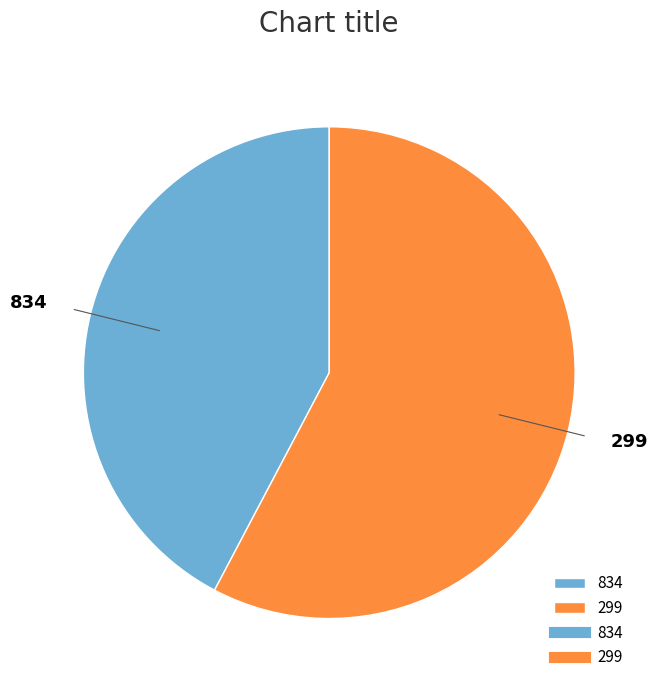

How many slices are in this pie chart?

2